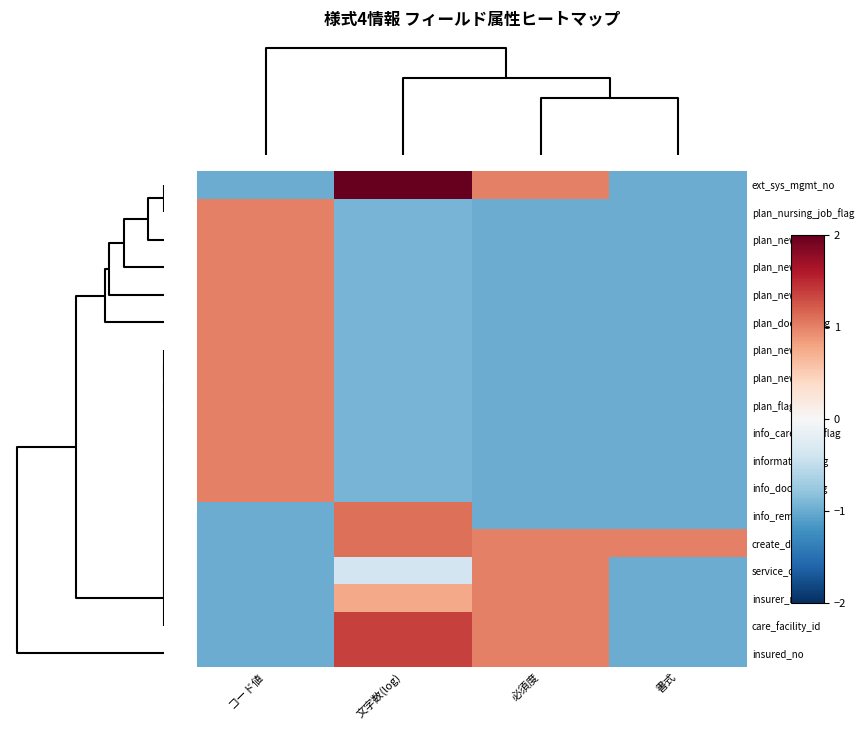

Reading left to right, what are all the values shown in this chart?

ext_sys_mgmt_no: コード値=-1.0	文字数(log)=4.9	必須度=1.0	書式=-1.0
plan_nursing_job_flag: コード値=1.0	文字数(log)=-0.9	必須度=-1.0	書式=-1.0
plan_new_05: コード値=1.0	文字数(log)=-0.9	必須度=-1.0	書式=-1.0
plan_new_04: コード値=1.0	文字数(log)=-0.9	必須度=-1.0	書式=-1.0
plan_new_03: コード値=1.0	文字数(log)=-0.9	必須度=-1.0	書式=-1.0
plan_doctor_flag: コード値=1.0	文字数(log)=-0.9	必須度=-1.0	書式=-1.0
plan_new_02: コード値=1.0	文字数(log)=-0.9	必須度=-1.0	書式=-1.0
plan_new_01: コード値=1.0	文字数(log)=-0.9	必須度=-1.0	書式=-1.0
plan_flag: コード値=1.0	文字数(log)=-0.9	必須度=-1.0	書式=-1.0
info_care_mgr_flag: コード値=1.0	文字数(log)=-0.9	必須度=-1.0	書式=-1.0
information_flag: コード値=1.0	文字数(log)=-0.9	必須度=-1.0	書式=-1.0
info_doctor_flag: コード値=1.0	文字数(log)=-0.9	必須度=-1.0	書式=-1.0
info_remarks: コード値=-1.0	文字数(log)=1.1	必須度=-1.0	書式=-1.0
create_date: コード値=-1.0	文字数(log)=1.1	必須度=1.0	書式=1.0
service_code: コード値=-1.0	文字数(log)=-0.4	必須度=1.0	書式=-1.0
insurer_no: コード値=-1.0	文字数(log)=0.8	必須度=1.0	書式=-1.0
care_facility_id: コード値=-1.0	文字数(log)=1.4	必須度=1.0	書式=-1.0
insured_no: コード値=-1.0	文字数(log)=1.4	必須度=1.0	書式=-1.0